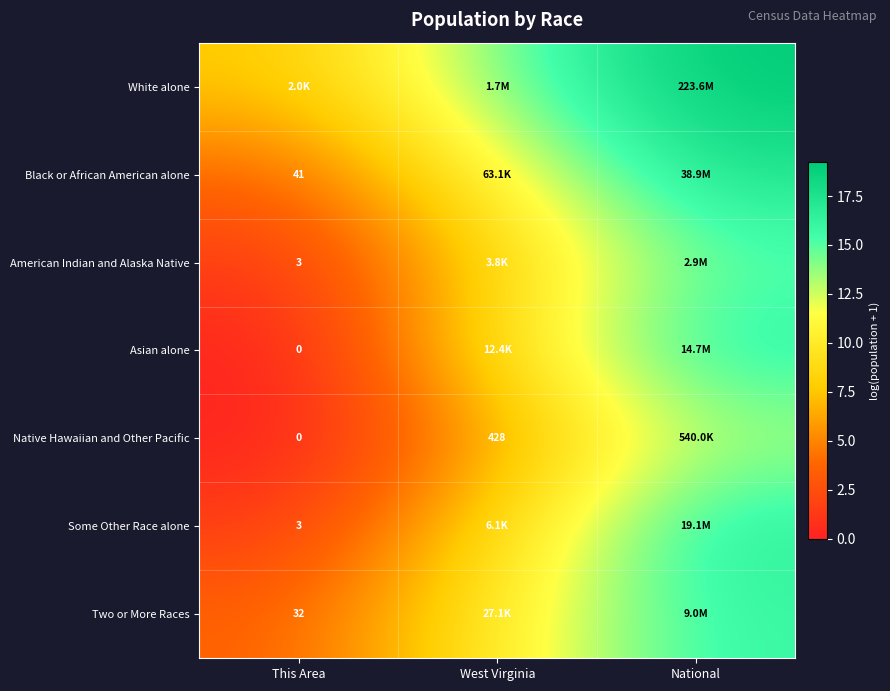

True or false: Native Hawaiian and Other Pacific has a value of 0.0 at This Area.

True